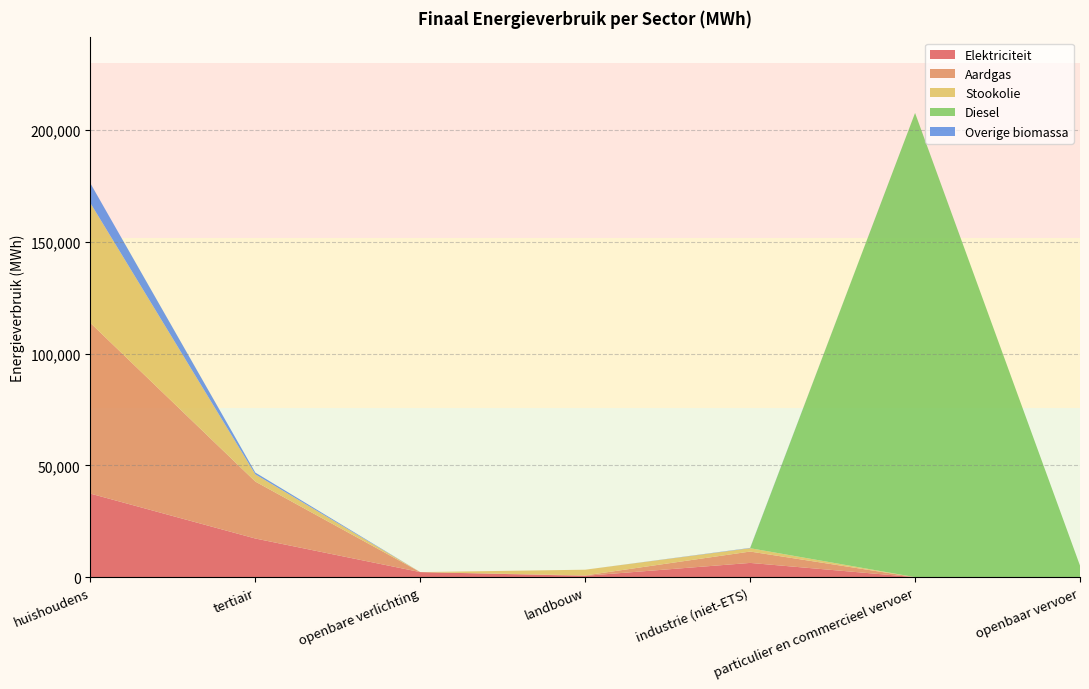

Reading left to right, what are all the values shown in this chart?

Elektriciteit: huishoudens=37383.9	tertiair=17288.9	openbare verlichting=2261.8	landbouw=594.3	industrie (niet-ETS)=6371.1	particulier en commercieel vervoer=3.1	openbaar vervoer=23.7
Aardgas: huishoudens=76354.0	tertiair=25472.2	openbare verlichting=0.0	landbouw=192.0	industrie (niet-ETS)=5083.2	particulier en commercieel vervoer=10.1	openbaar vervoer=0.0
Stookolie: huishoudens=53629.7	tertiair=3243.0	openbare verlichting=0.0	landbouw=2544.2	industrie (niet-ETS)=1500.1	particulier en commercieel vervoer=0.0	openbaar vervoer=0.0
Diesel: huishoudens=0.0	tertiair=0.0	openbare verlichting=0.0	landbouw=0.0	industrie (niet-ETS)=0.0	particulier en commercieel vervoer=207692.4	openbaar vervoer=5142.7
Overige biomassa: huishoudens=8824.0	tertiair=783.4	openbare verlichting=0.0	landbouw=0.0	industrie (niet-ETS)=135.4	particulier en commercieel vervoer=0.0	openbaar vervoer=0.0